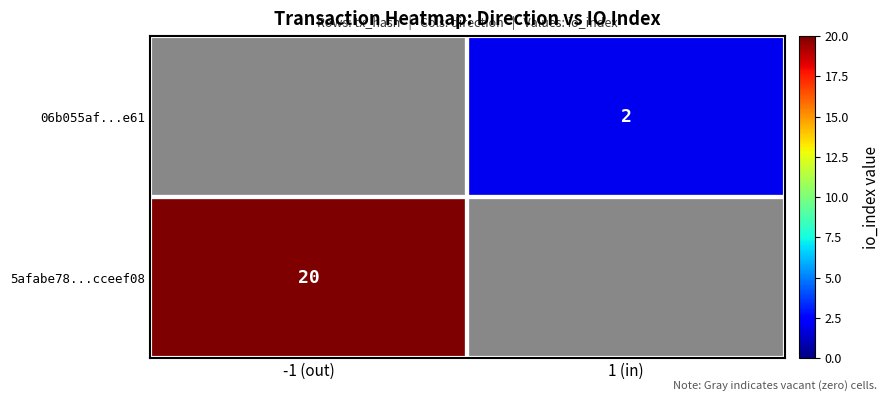

The value of 06b055af...e61 at 1 (in) is 3. True or false?

False